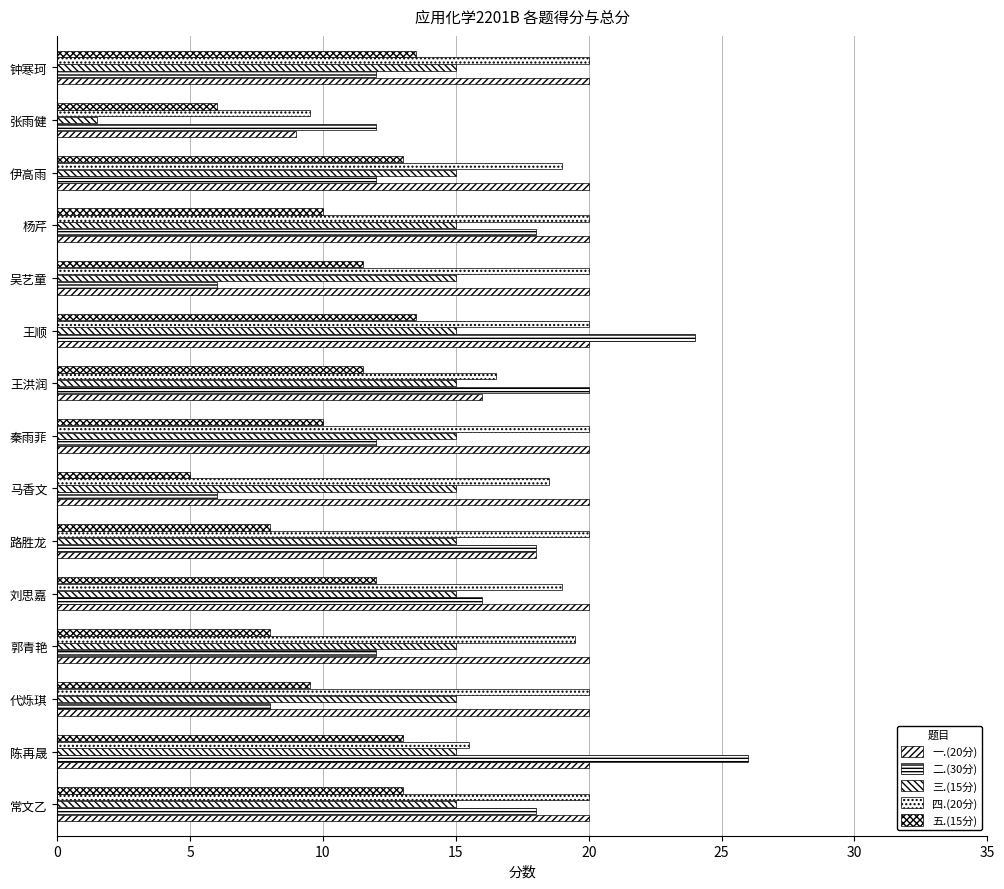

Count the number of categories in the chart.

15